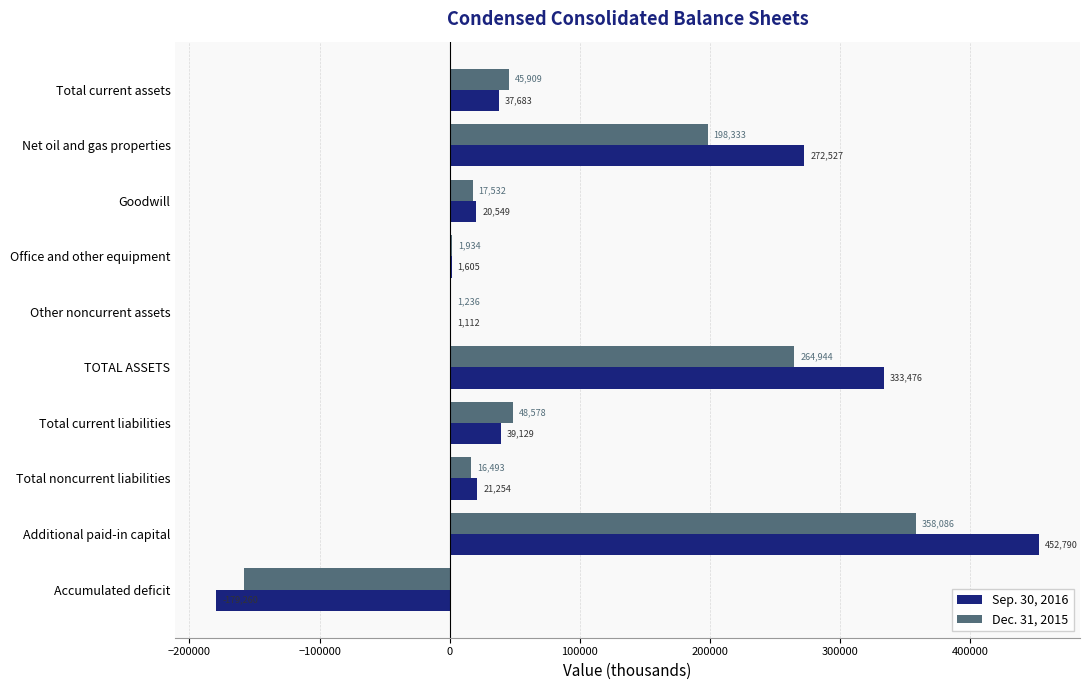

The value of Dec. 31, 2015 at Additional paid-in capital is 358086. True or false?

True